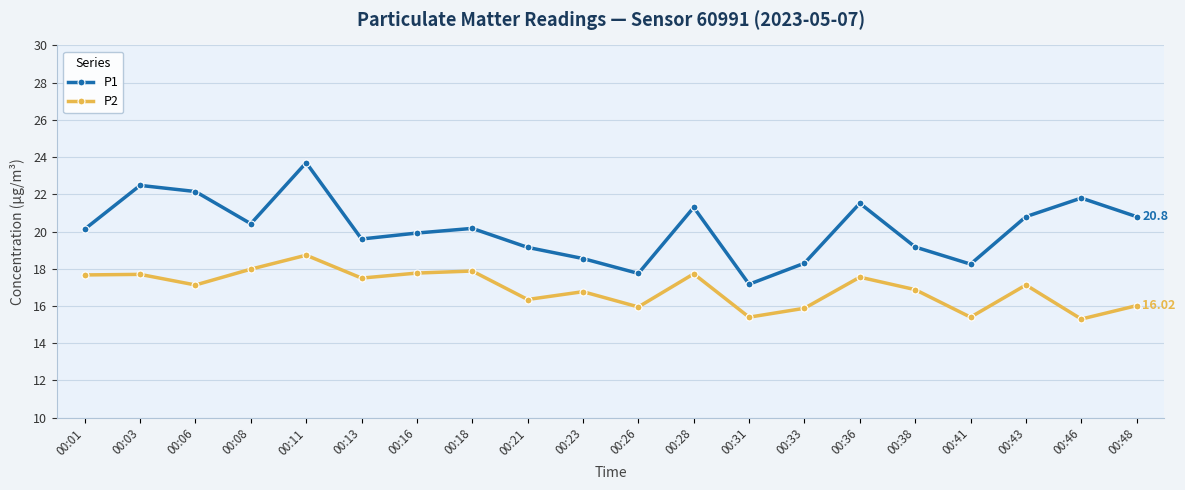

What is the lowest value of the P1 series?

17.2